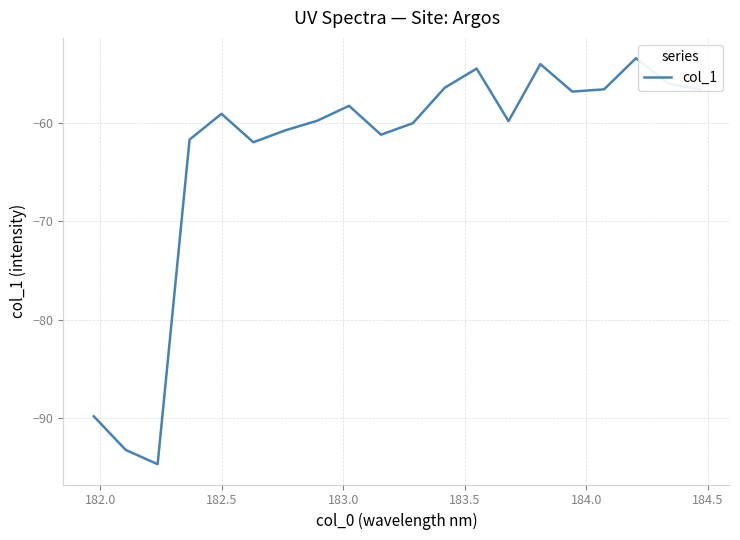

What is the minimum value shown in the chart?

-94.7